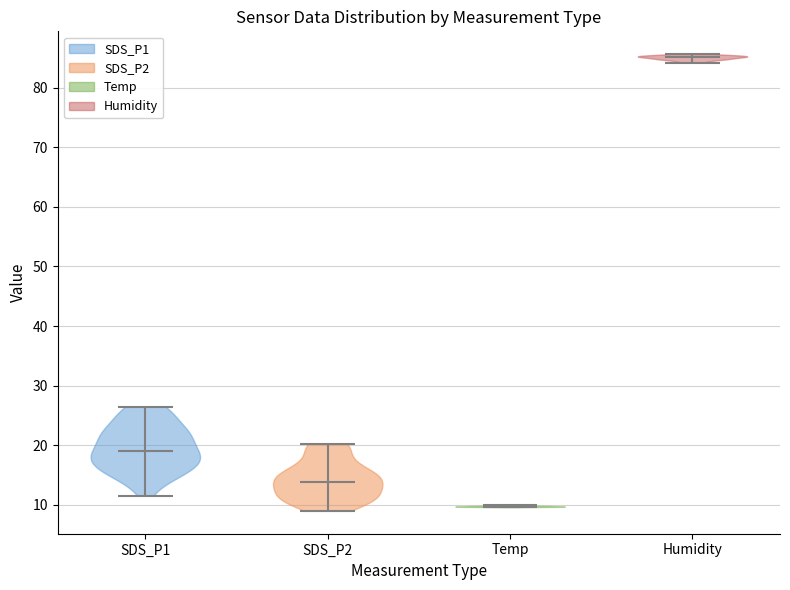

What is the highest point the violin for Temp reaches on the y-axis? The values are not printed on the chart, so give them approximately, as read against the axis.

10